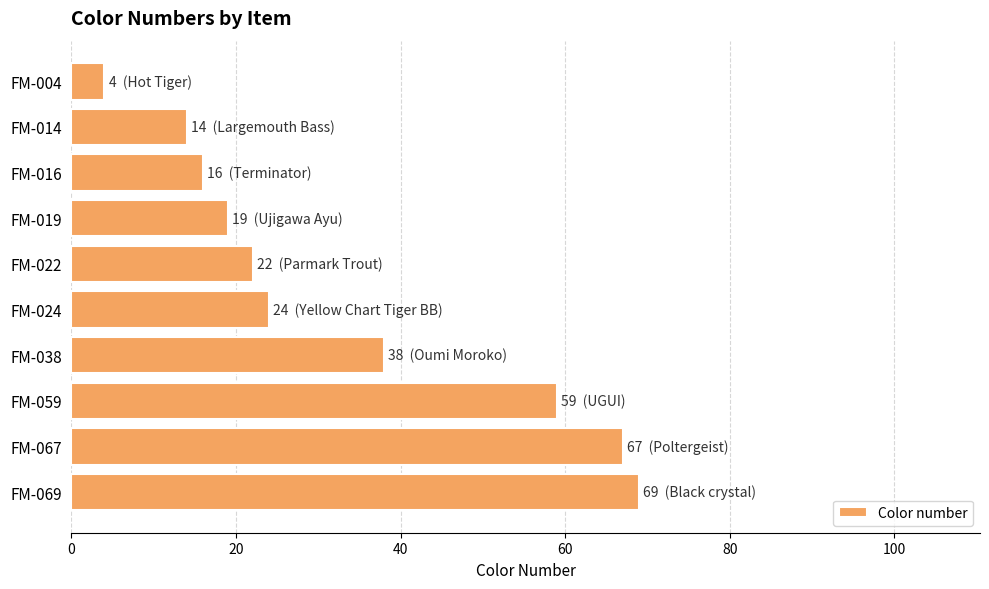

What is the value of the 7th bar from the top?

38